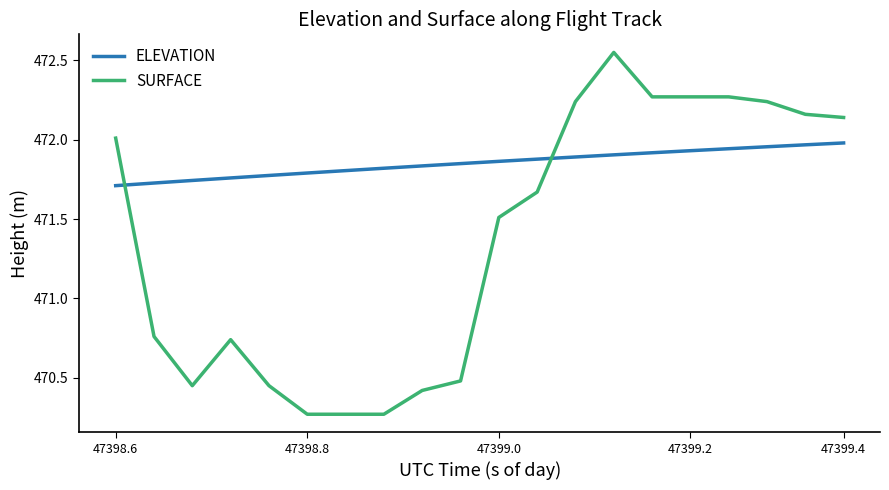

Rank the series by their maximum value, from highest to lowest.

SURFACE, ELEVATION